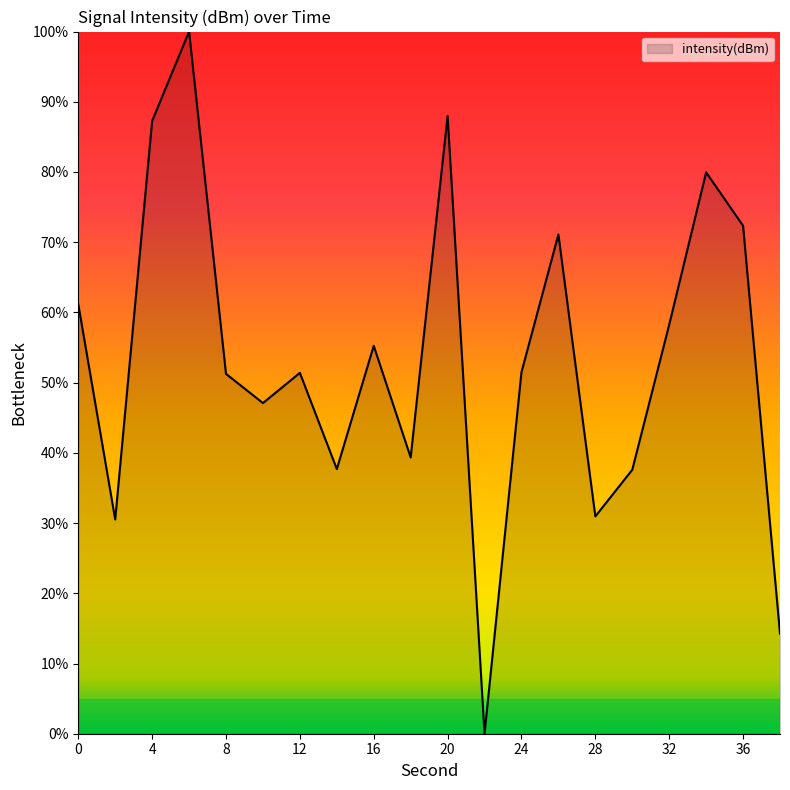

What is the difference between the maximum and minimum values?

100.0